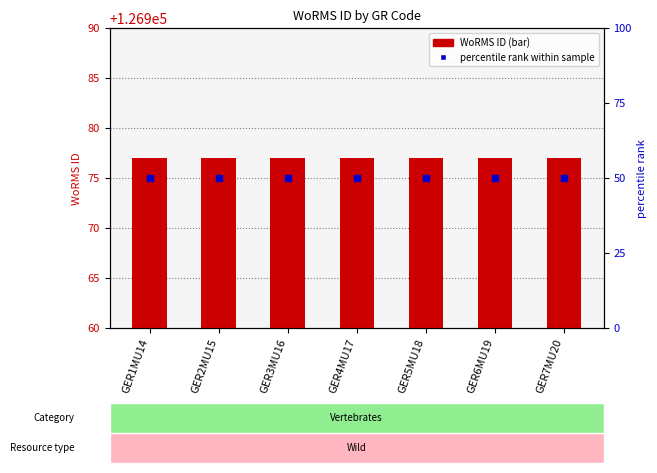

What is the maximum value for percentile rank within sample?

50